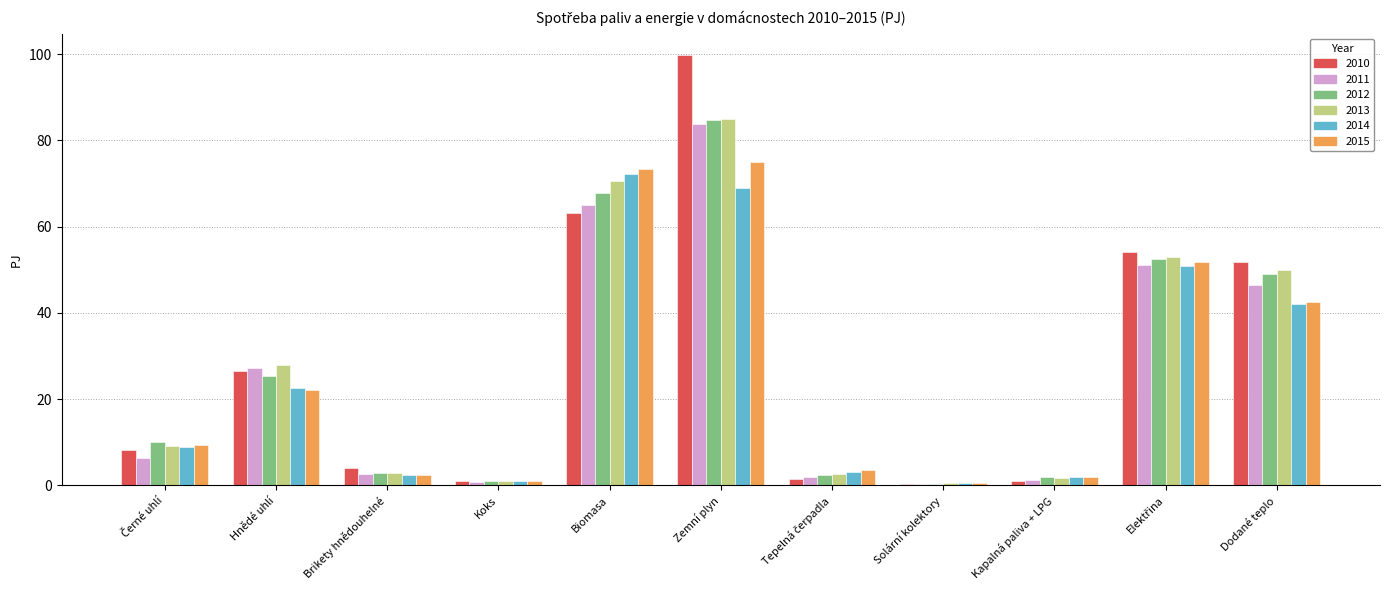

What are all the series names shown in the legend?

2010, 2011, 2012, 2013, 2014, 2015